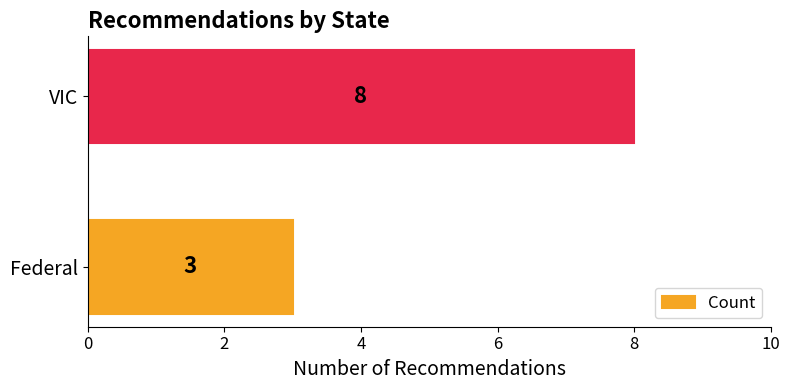

What is the change in value from Federal to VIC?

+5